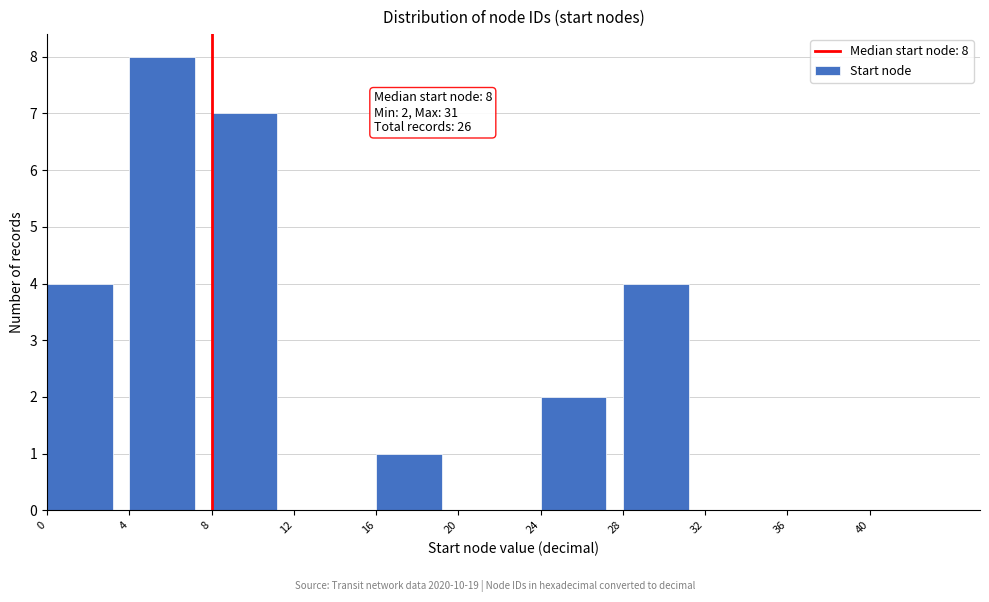

Which range on the x-axis has the tallest bar?

4 to 8